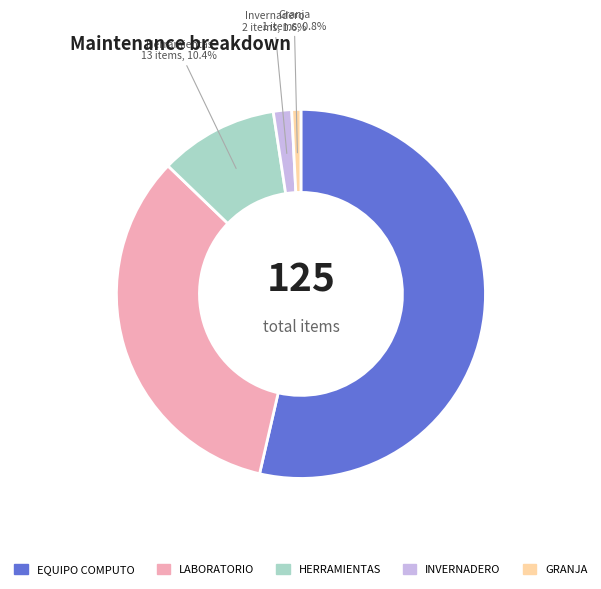

Is there any slice that represents more than half of the pie?

Yes